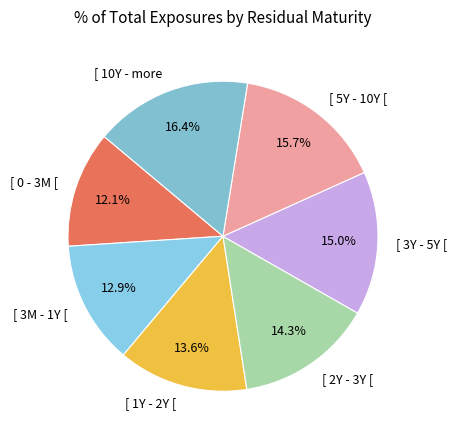

Count the number of slices in the pie.

7